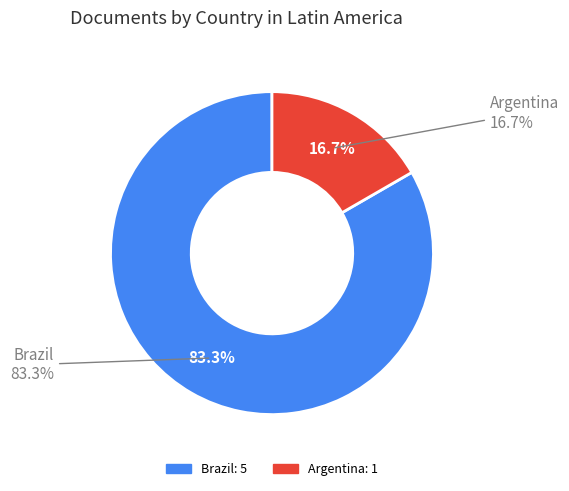

Is the sum of Argentina and Brazil greater than half?

Yes